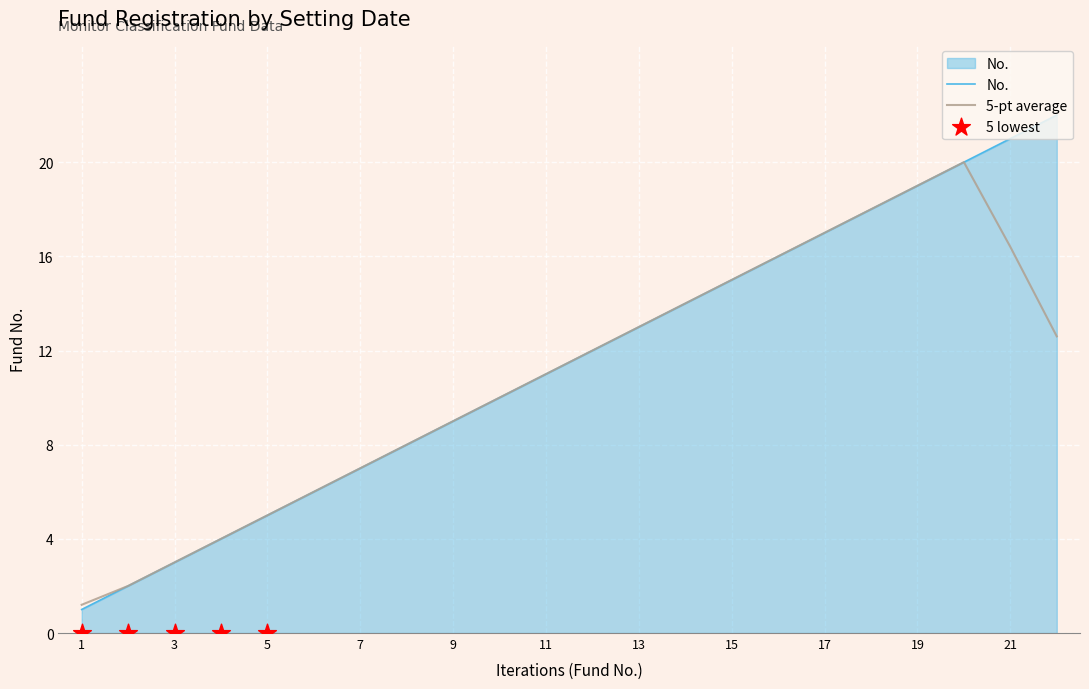

What is the lowest value of the 5-pt average series?

1.2